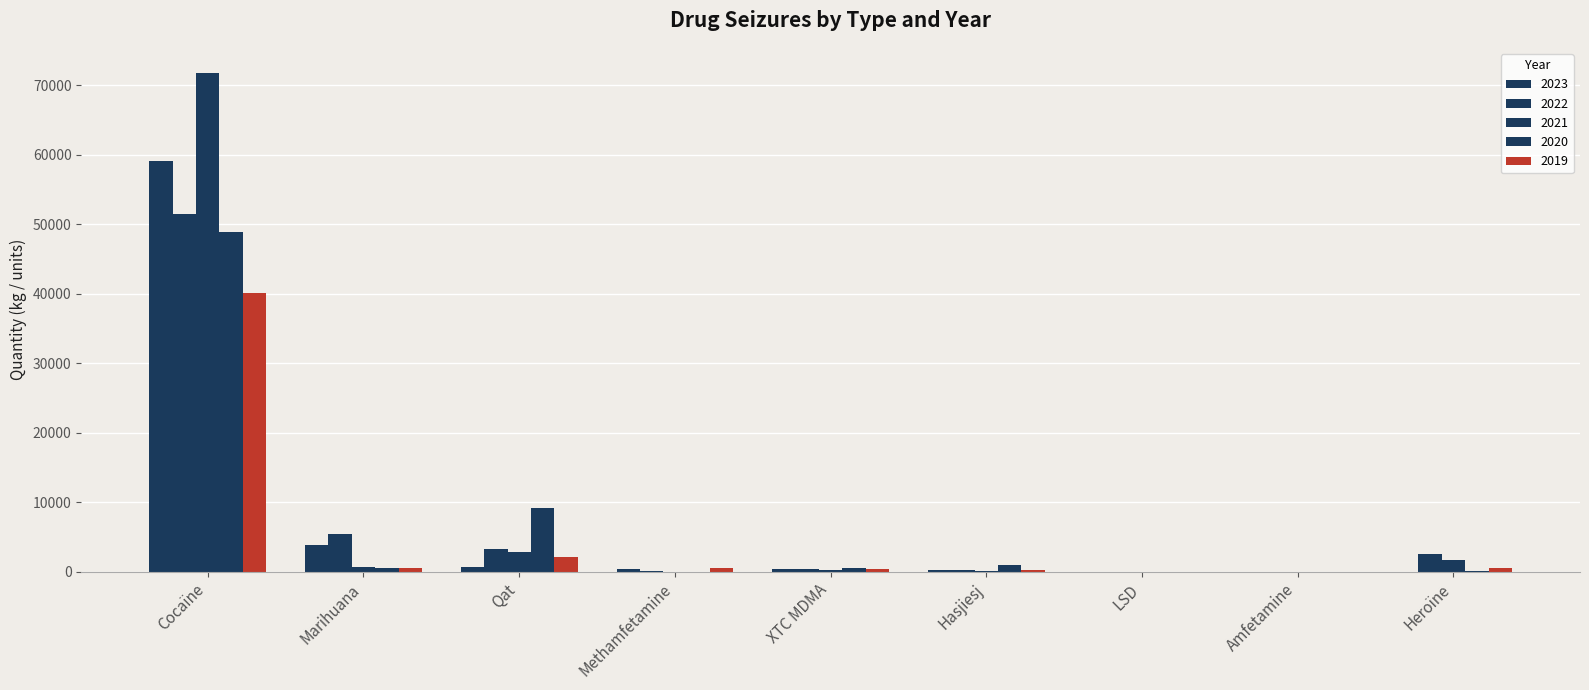

Rank the series at Methamfetamine from lowest to highest value.

2020, 2021, 2022, 2023, 2019